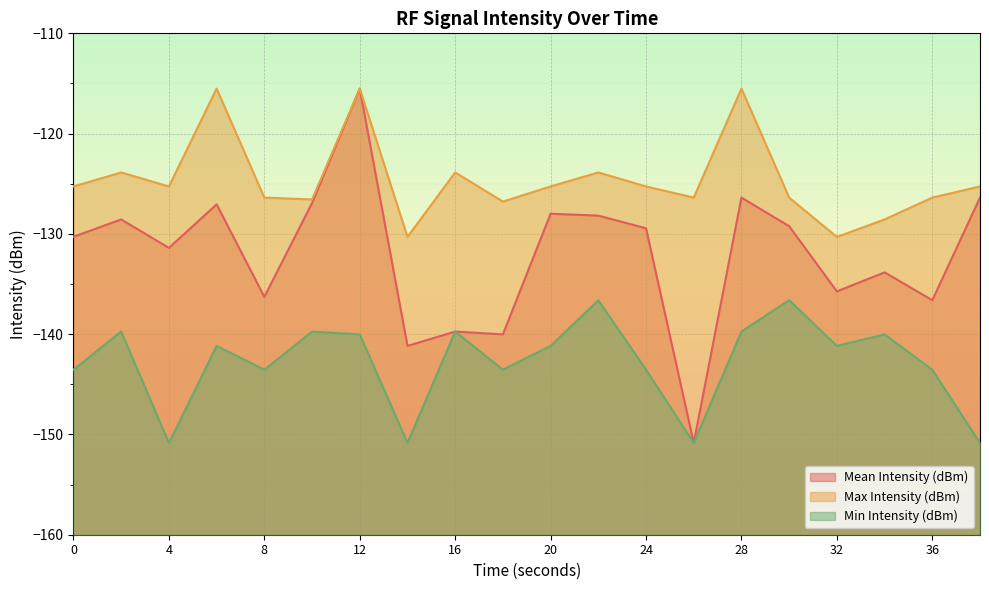

How many lines are shown in the chart?

3